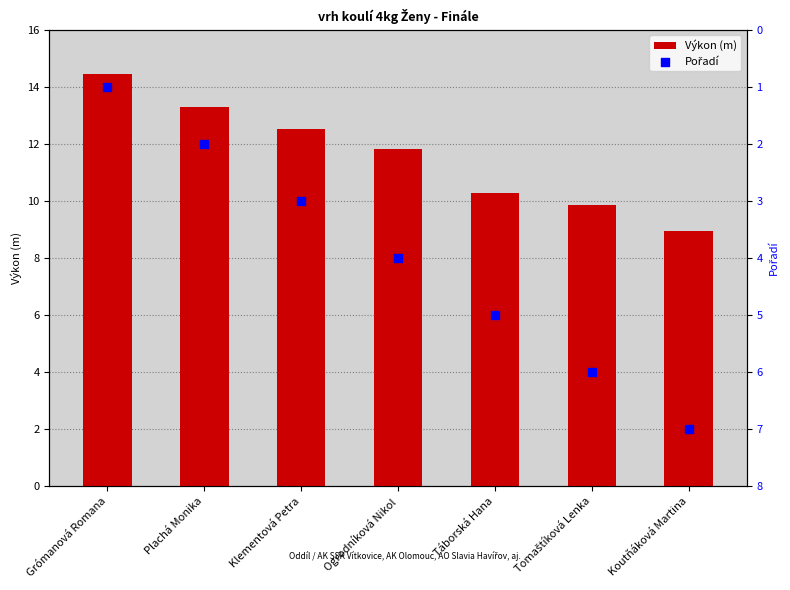

Which series reaches the maximum Y coordinate?

Výkon (m)